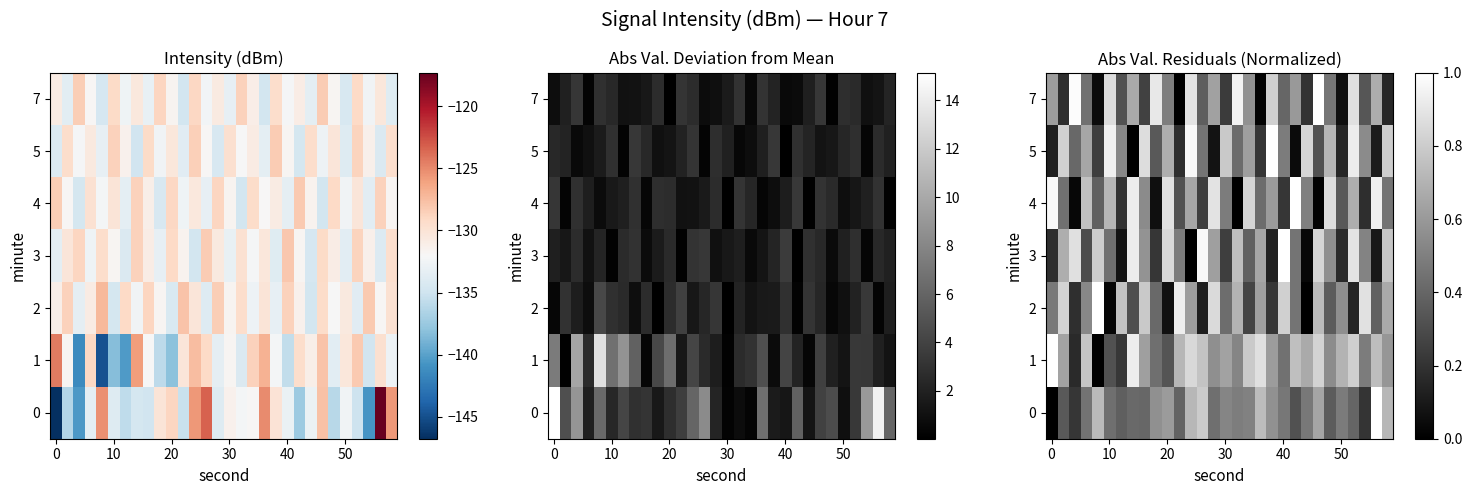

What is the spread (max minus min) of values at 22?

0.8